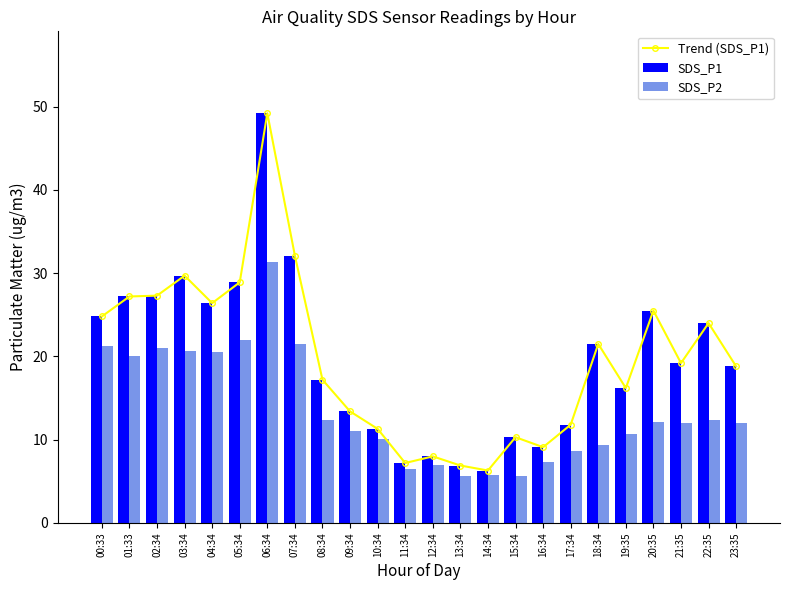

Which series has the largest total across all categories?

Trend (SDS_P1)